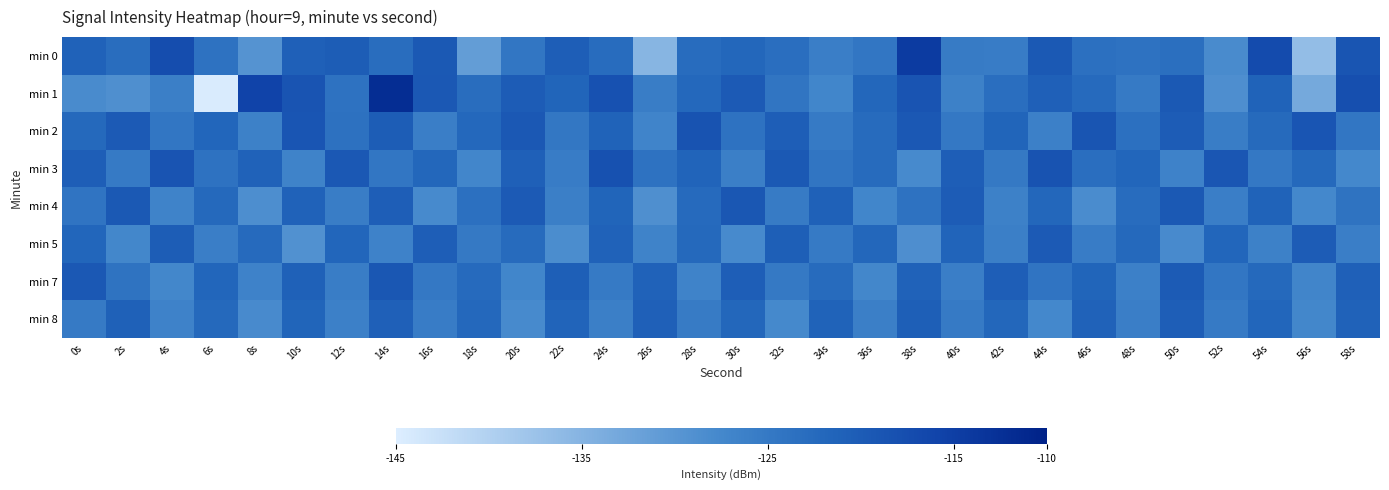

What is the total value across all series at 4s?

-987.9